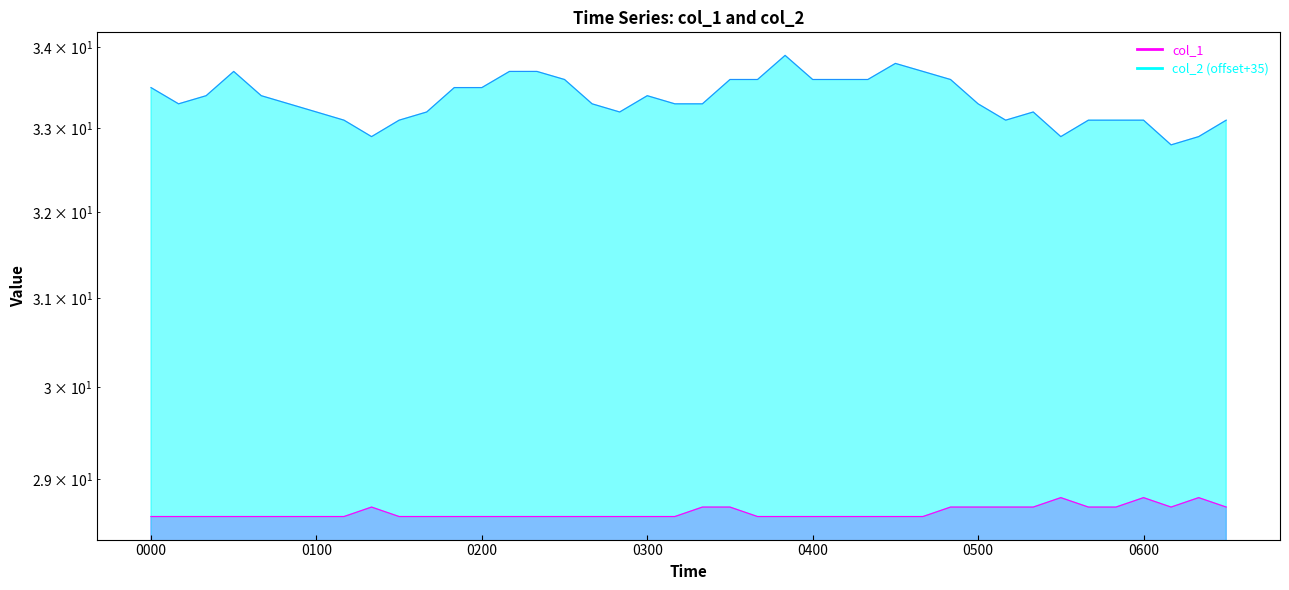

Where is the first local maximum for col_2?

2023/01/03 00:30:00